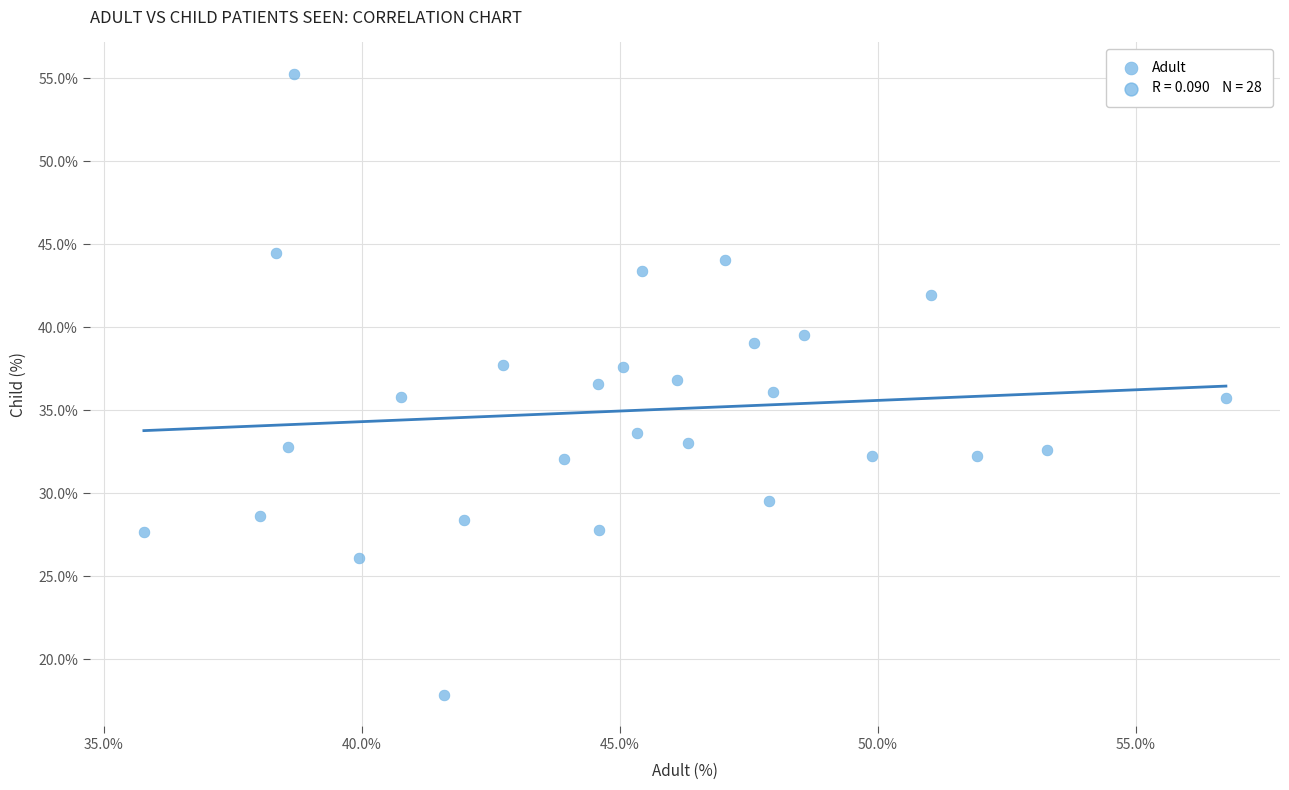

What is the range of X values (max minus min)?

21.0